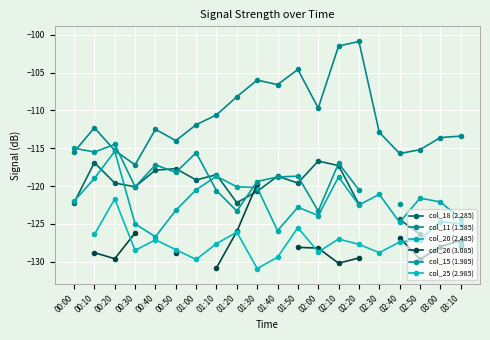

What is the sum of all col_11 (1.585) values?

-2217.6